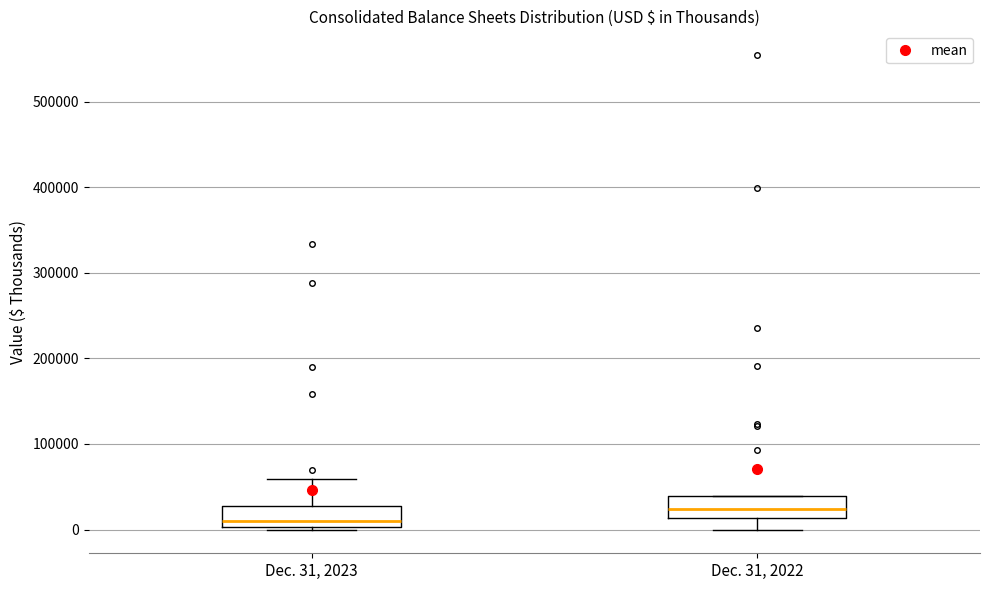

Which box has the highest median line?

Dec. 31, 2022